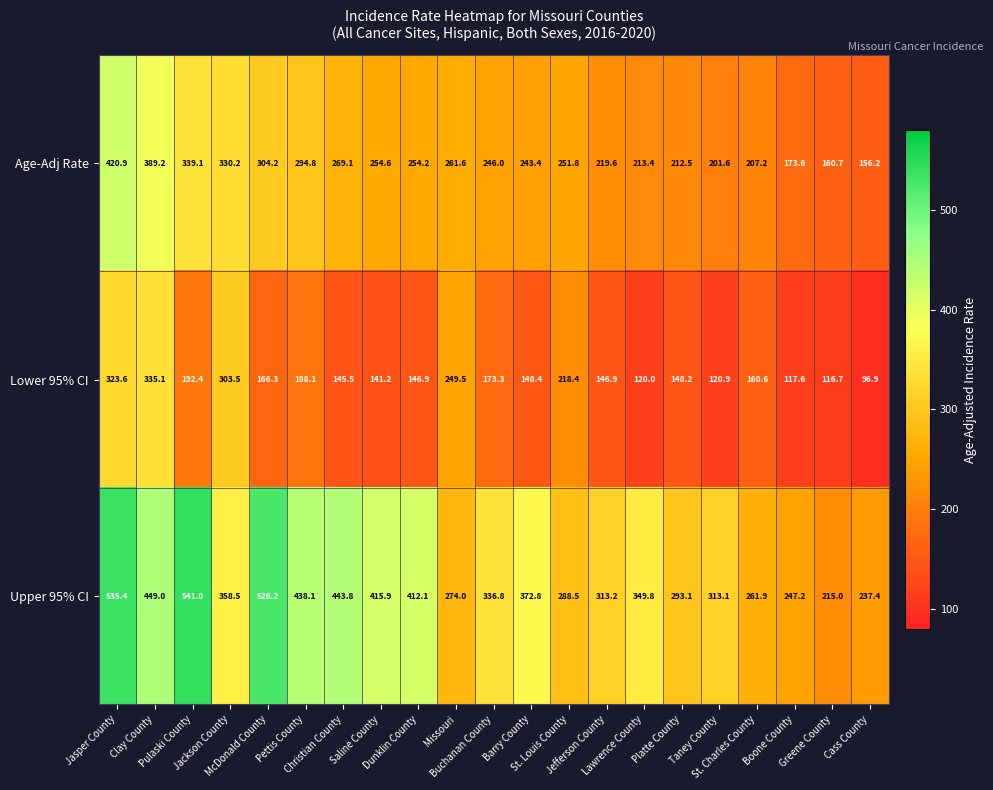

What is the difference between the maximum and minimum values in the Lower 95% CI series?

238.2